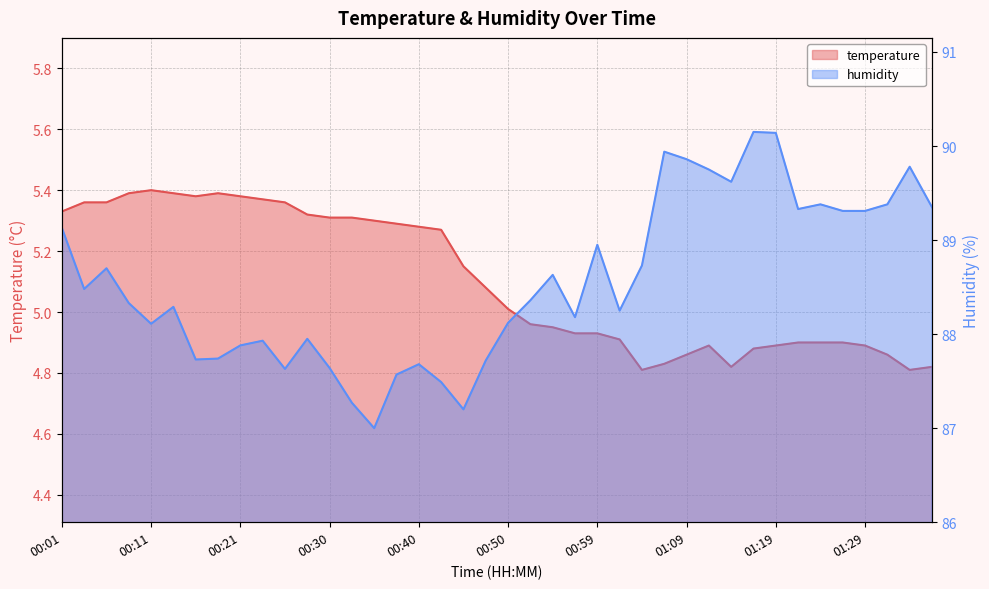

Does the chart display data point markers on the line(s)?

No